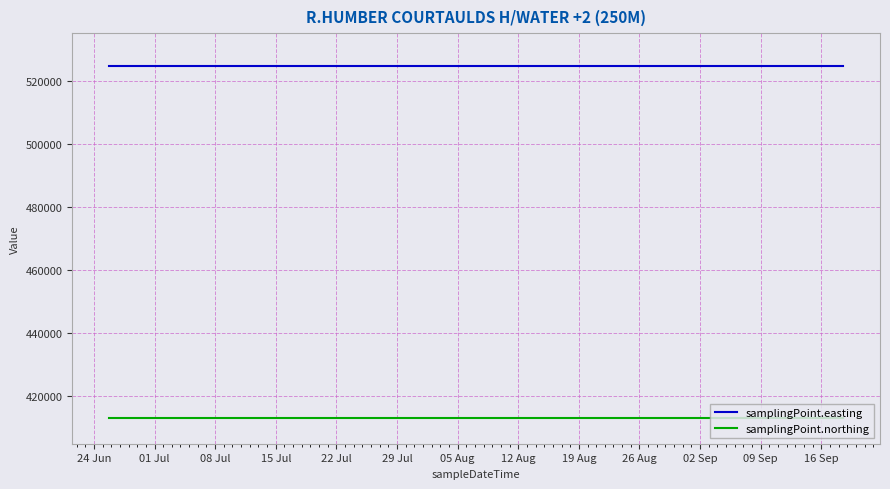

Which series has the largest total across all categories?

samplingPoint.easting